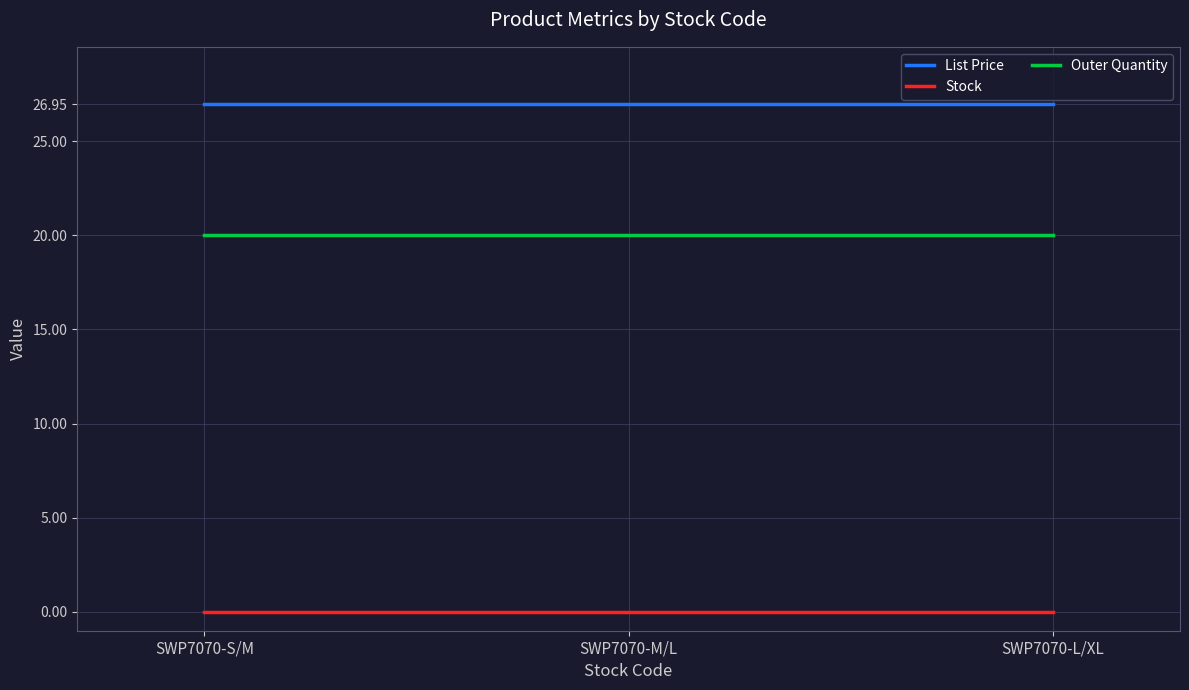

Which series has the largest total across all categories?

List Price